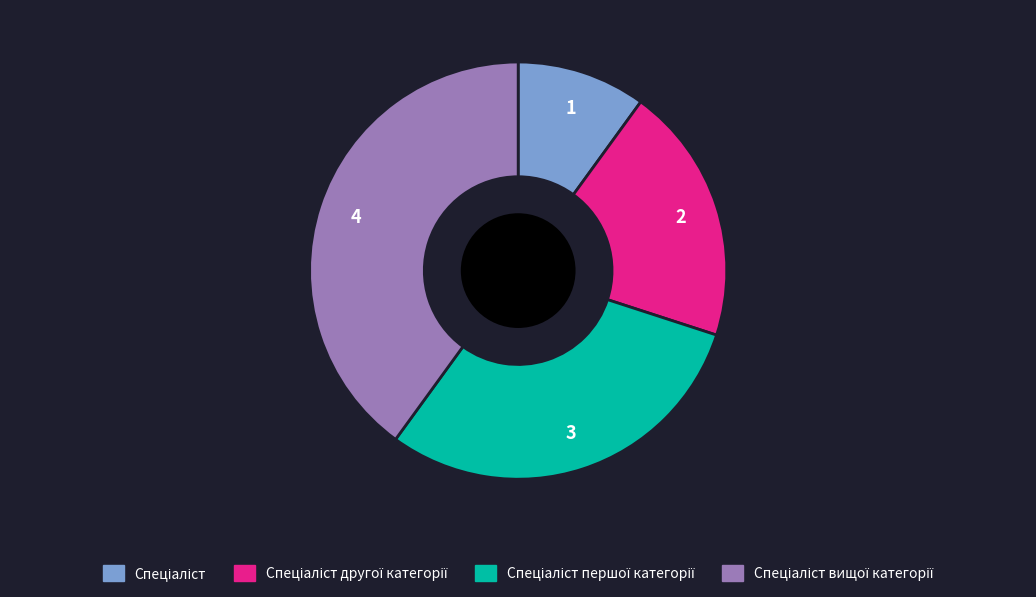

Is there a majority slice in this chart?

No